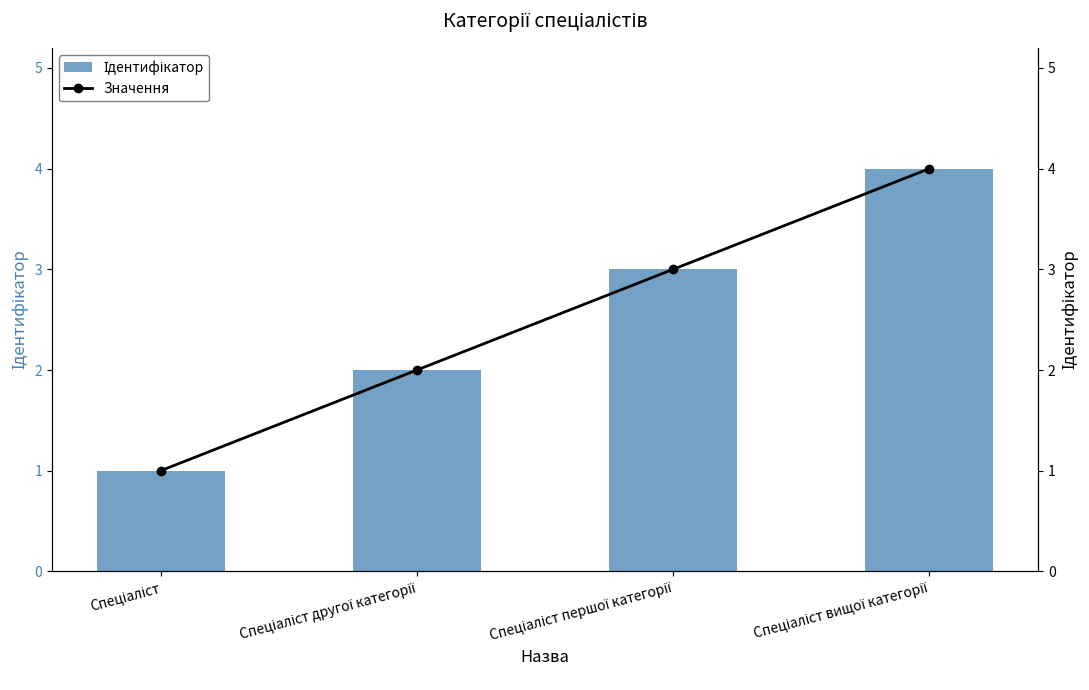

Reading right to left, transcribe all the data shown in this chart.

Ідентифікатор: Спеціаліст вищої категорії=4	Спеціаліст першої категорії=3	Спеціаліст другої категорії=2	Спеціаліст=1
Значення: Спеціаліст вищої категорії=4	Спеціаліст першої категорії=3	Спеціаліст другої категорії=2	Спеціаліст=1